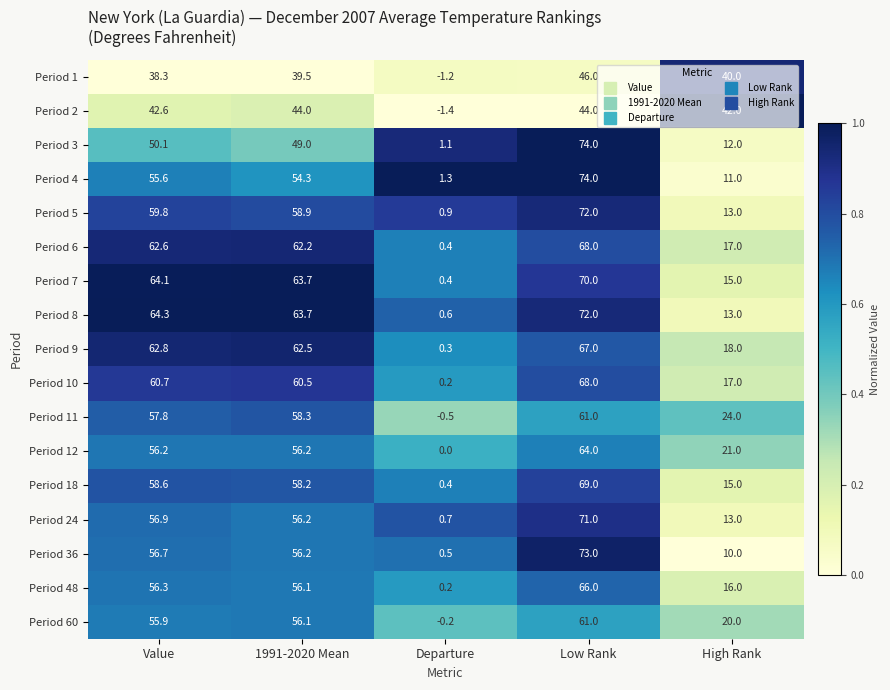

What is the minimum value shown in the chart?

-1.4